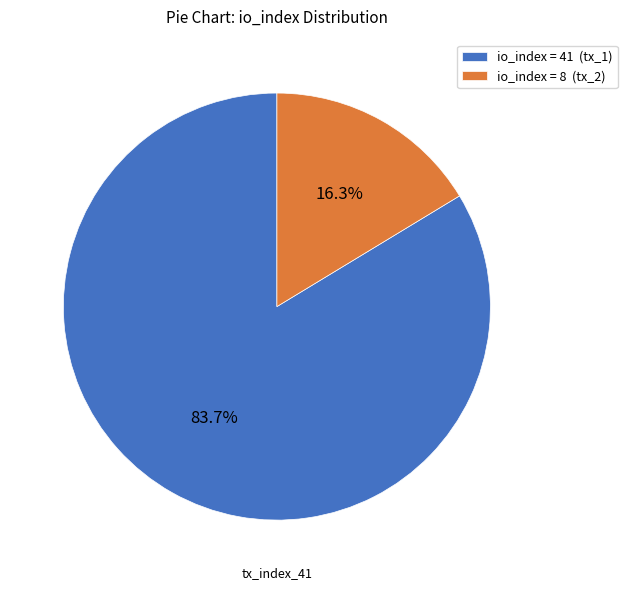

Between io_index = 41 (tx_1) and io_index = 8 (tx_2), which is larger?

io_index = 41 (tx_1)